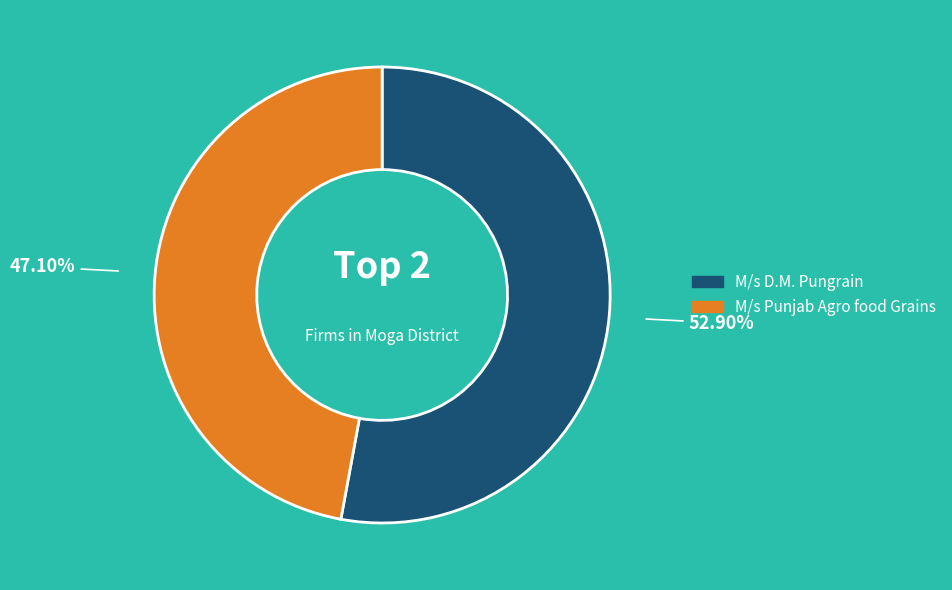

Is it true that M/s Punjab Agro food Grains is 33% of the pie?

False